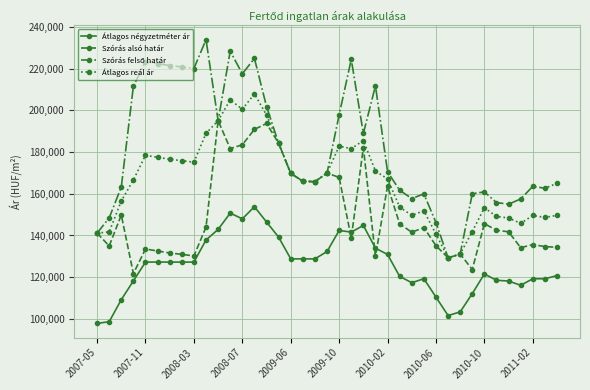

What is the highest value of the Szórás alsó határ series?

195007